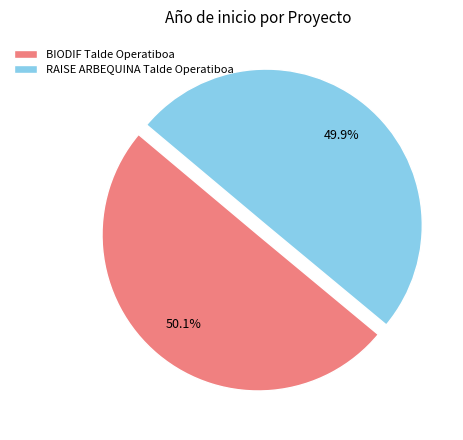

Count the number of slices in the pie.

2